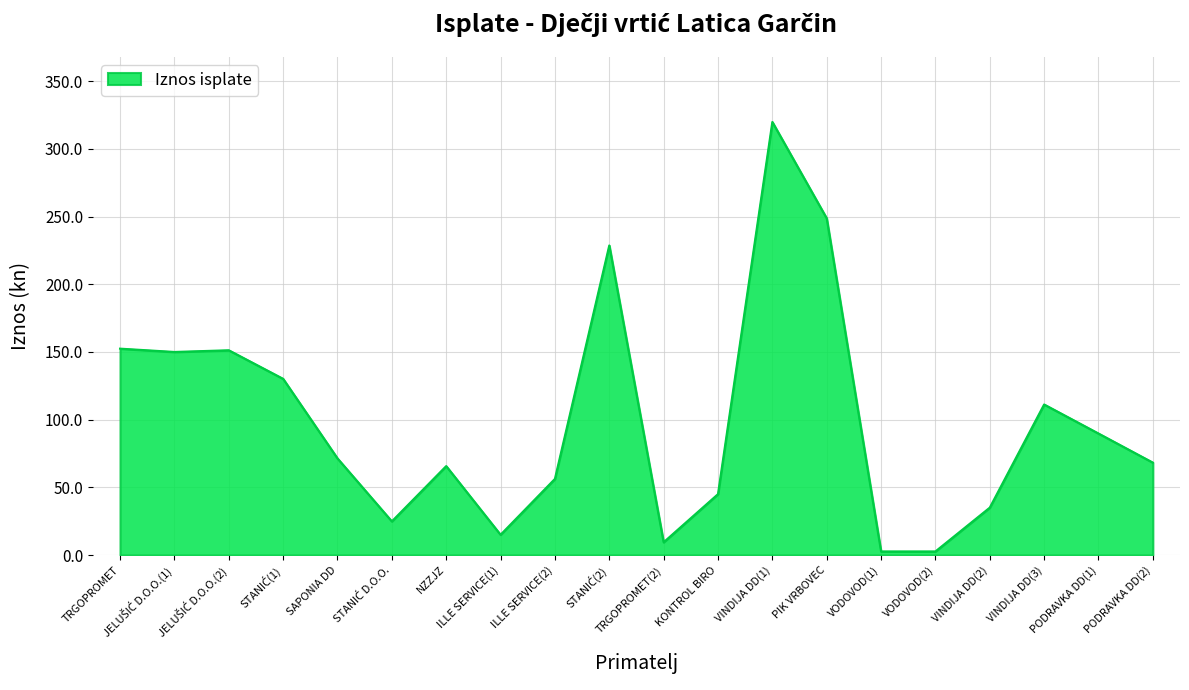

What is the smallest value displayed?

2.7